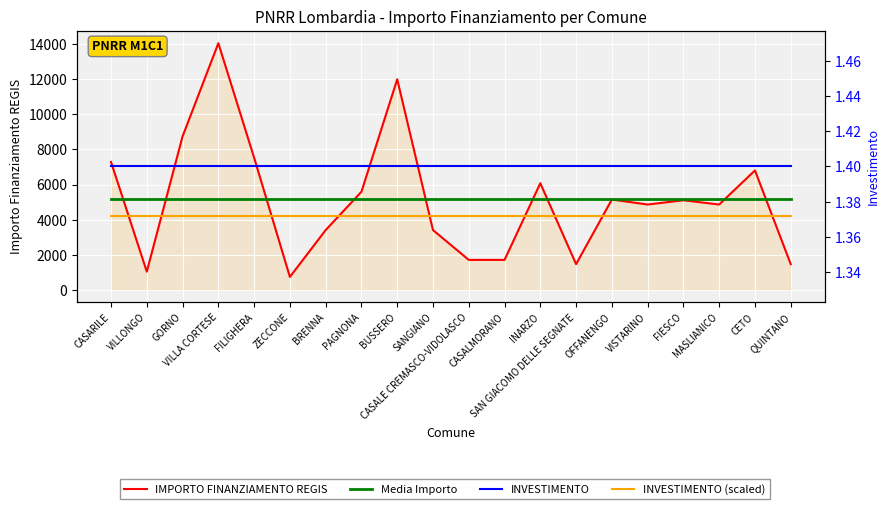

Which has a higher value, INARZO or FILIGHERA?

FILIGHERA